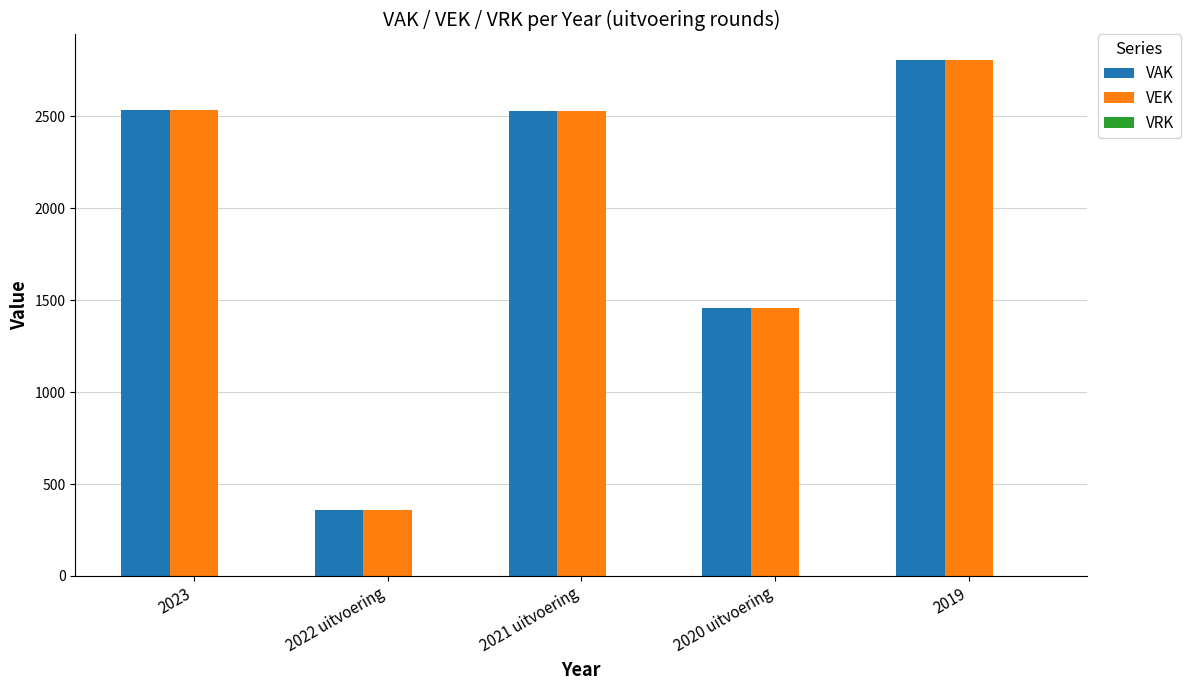

What is the maximum value for VEK?

2803